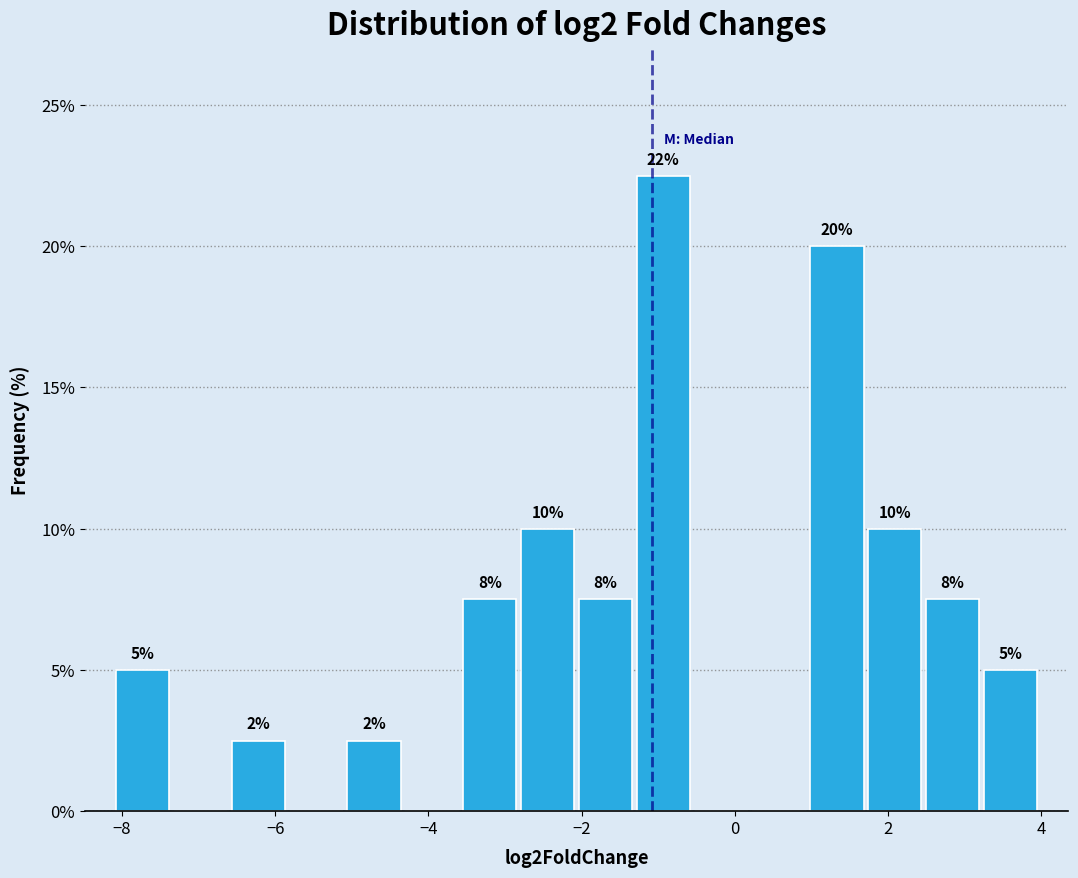

Around what value on the x-axis is the tallest bar? Give the approximate position of its centre, as read against the axis.

-1.0